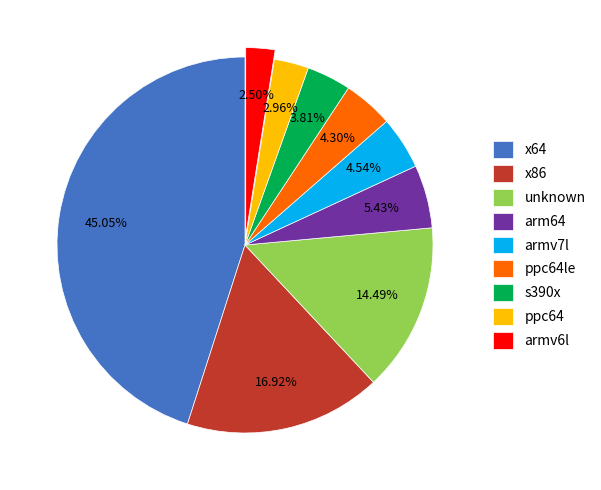

Is unknown the majority of the pie?

No